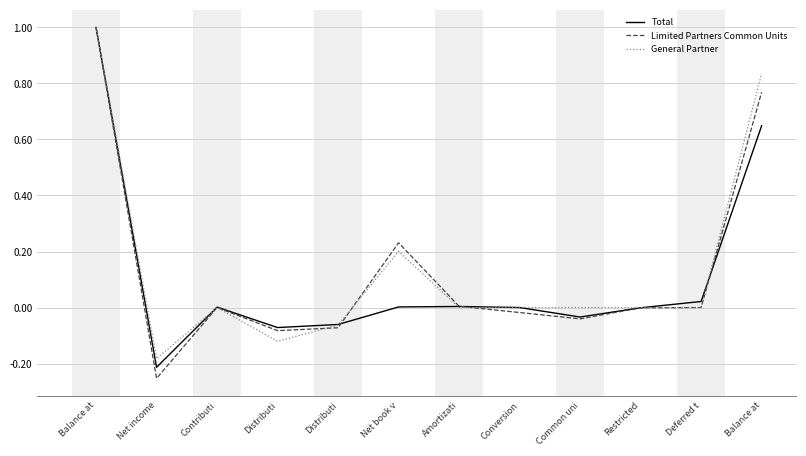

What is the label of the 7th point from the right?

Net book v